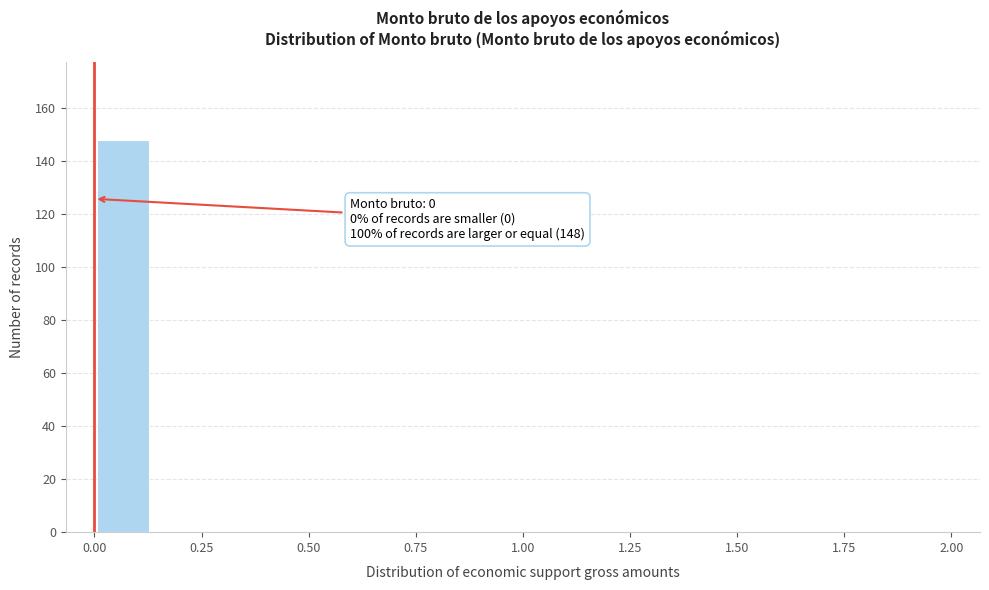

Read against the x-axis, roughly where is the centre of the tallest bar?

0.05